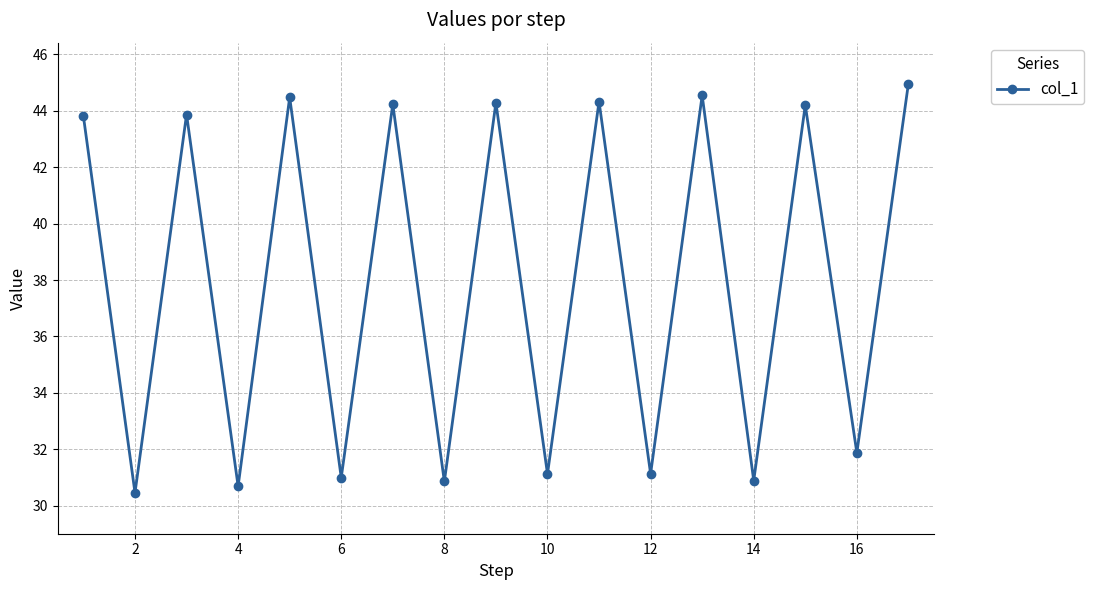

How many interior local valleys (lower than both neighbors) does the data have?

8